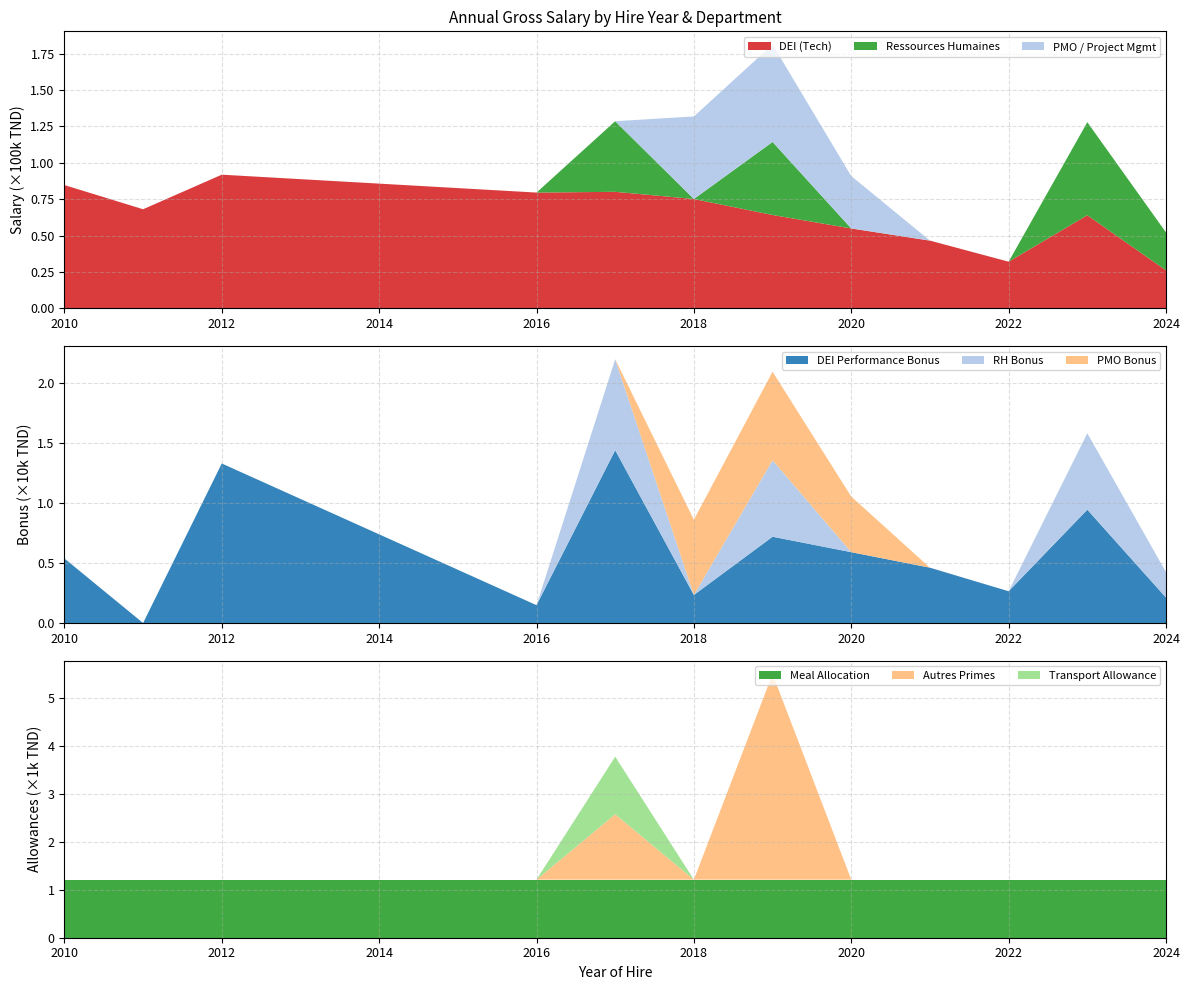

What is the highest value of the DEI (Tech) series?

0.9